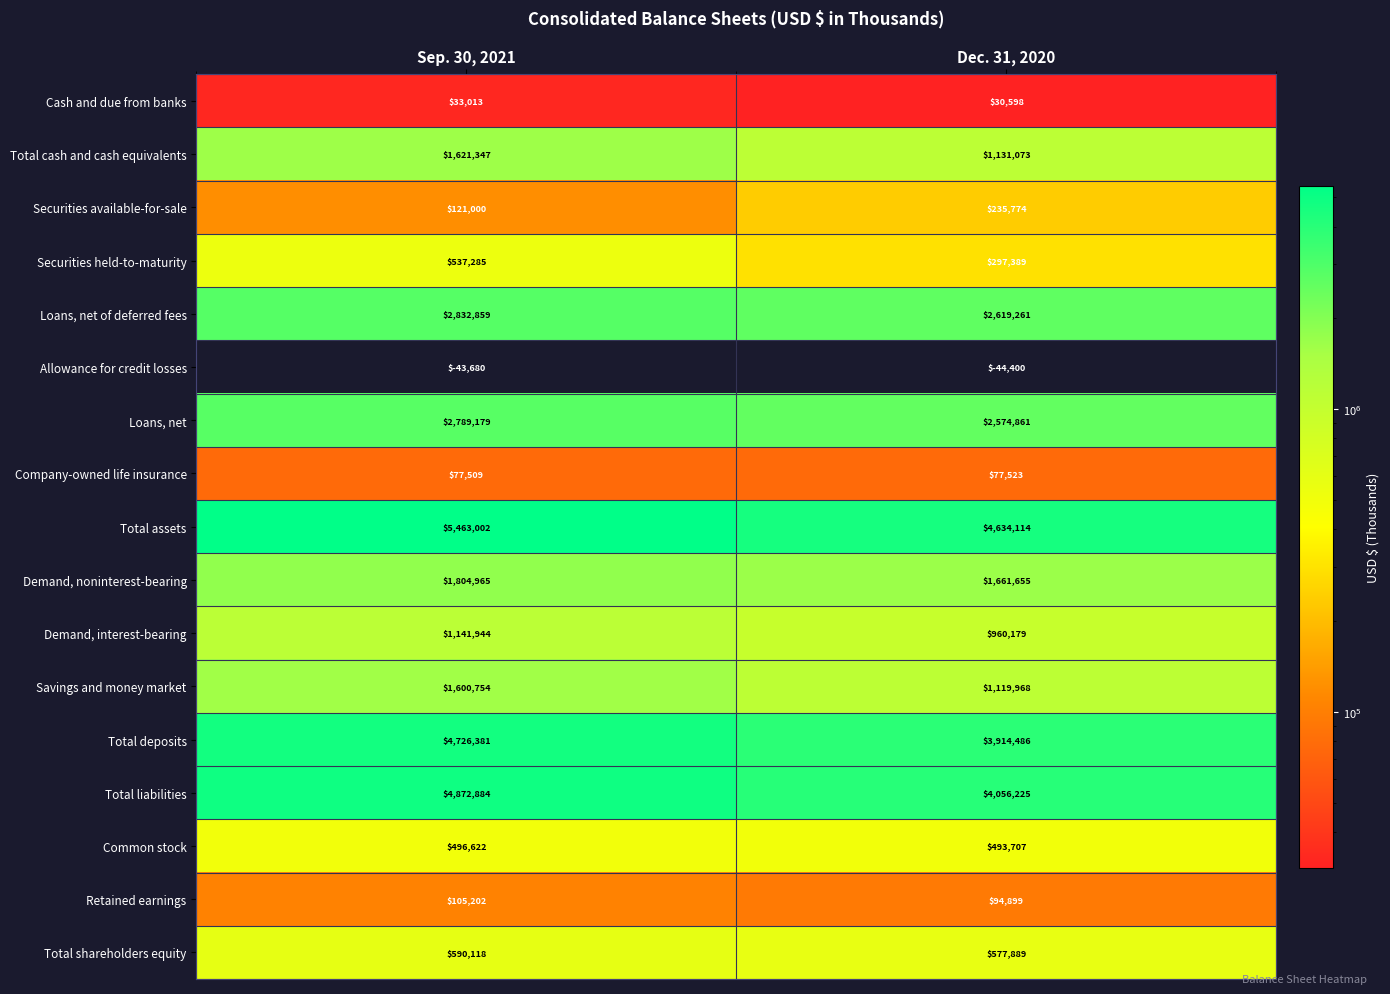

Is it true that Total assets equals 8014343 at Dec. 31, 2020?

False